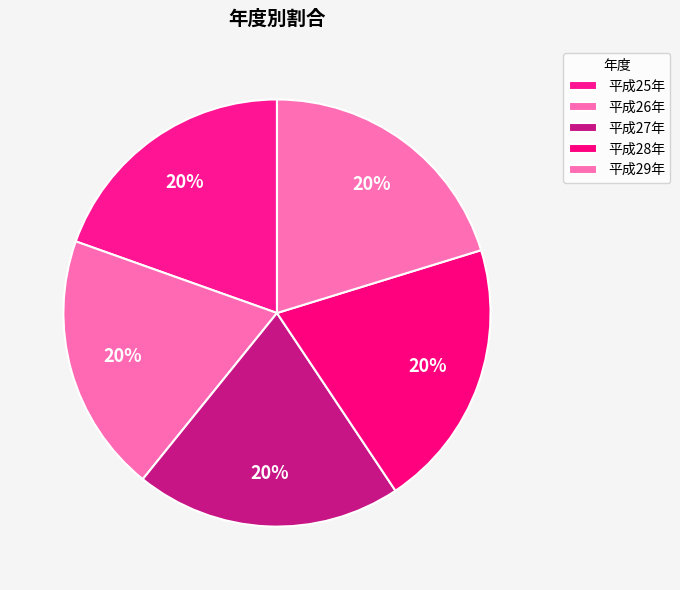

What percentage is the 平成29年 slice, to the nearest percent?

20%